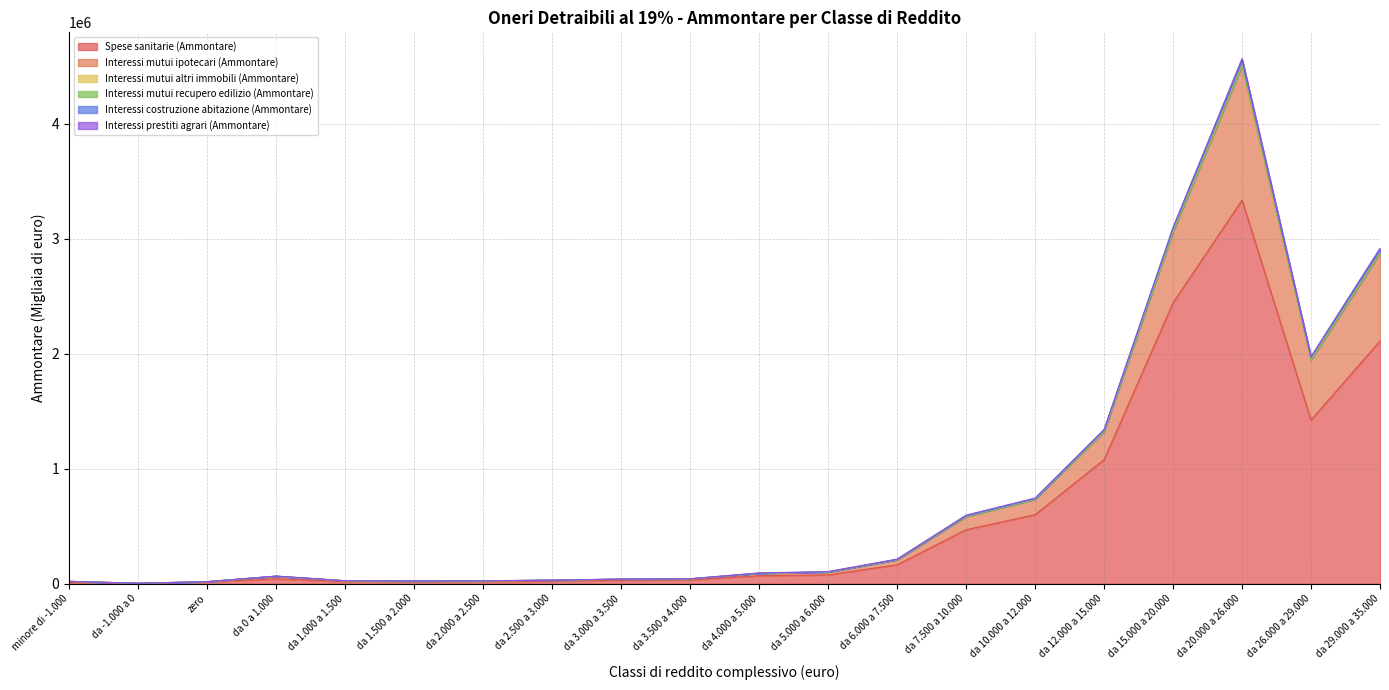

Which category has the highest value in the Spese sanitarie (Ammontare) series?

da 20.000 a 26.000